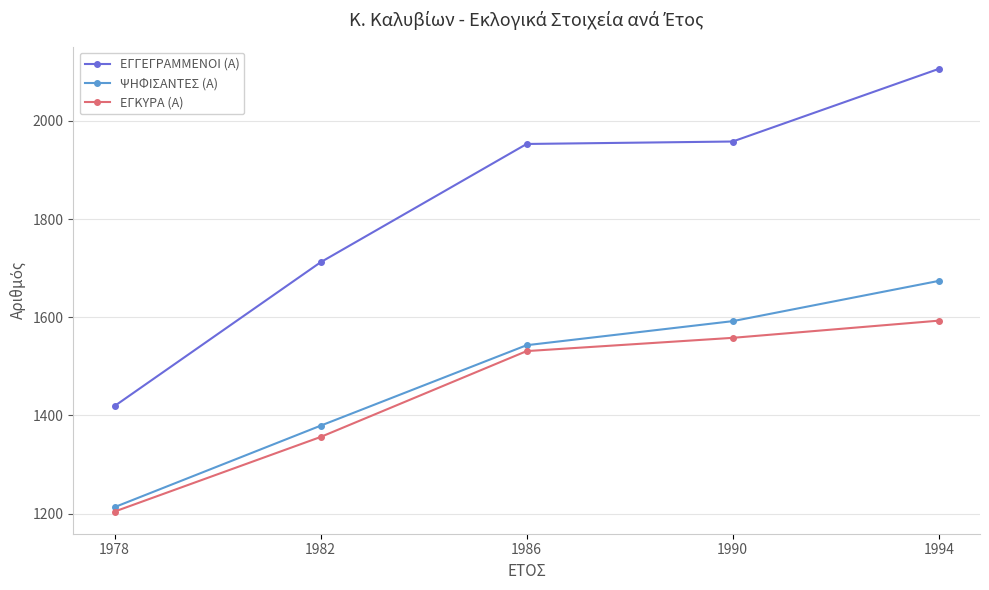

Reading right to left, what are all the values shown in this chart?

ΕΓΓΕΓΡΑΜΜΕΝΟΙ (Α): 2106	1958	1953	1712	1419
ΨΗΦΙΣΑΝΤΕΣ (Α): 1674	1592	1543	1379	1213
ΕΓΚΥΡΑ (Α): 1593	1558	1531	1356	1204